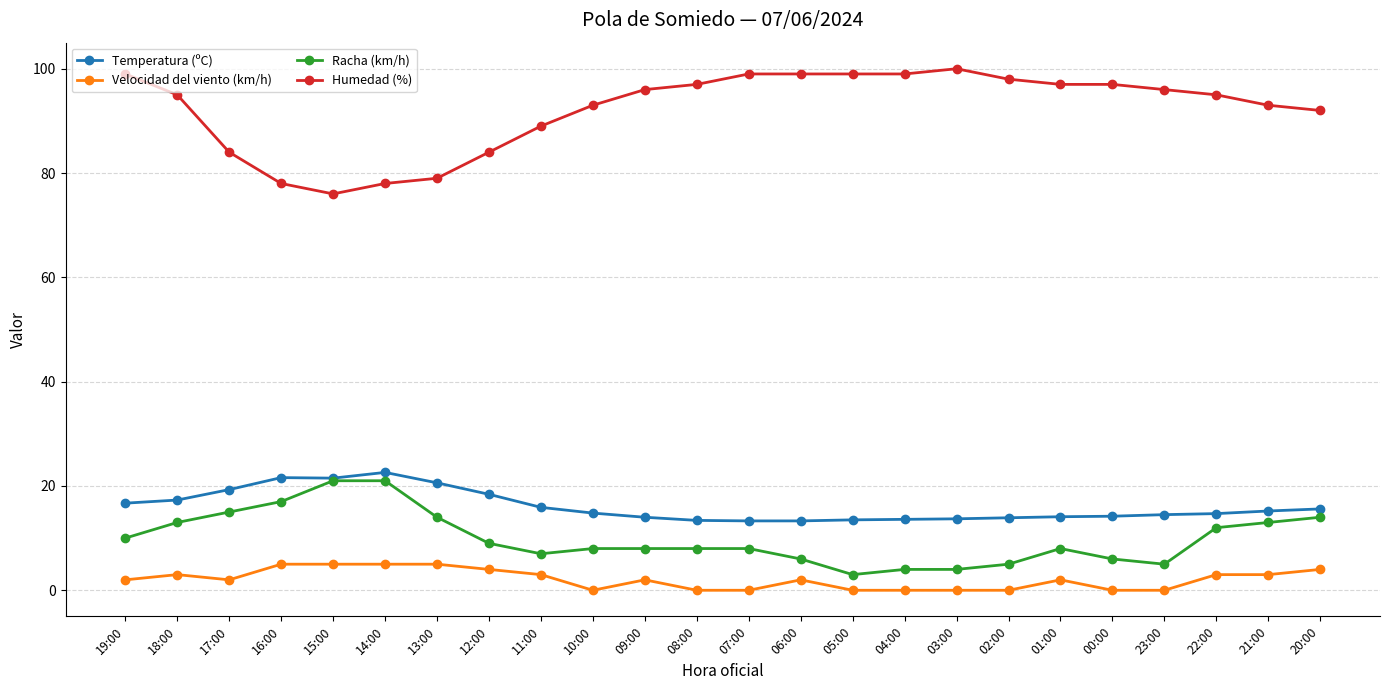

How many lines are shown in the chart?

4